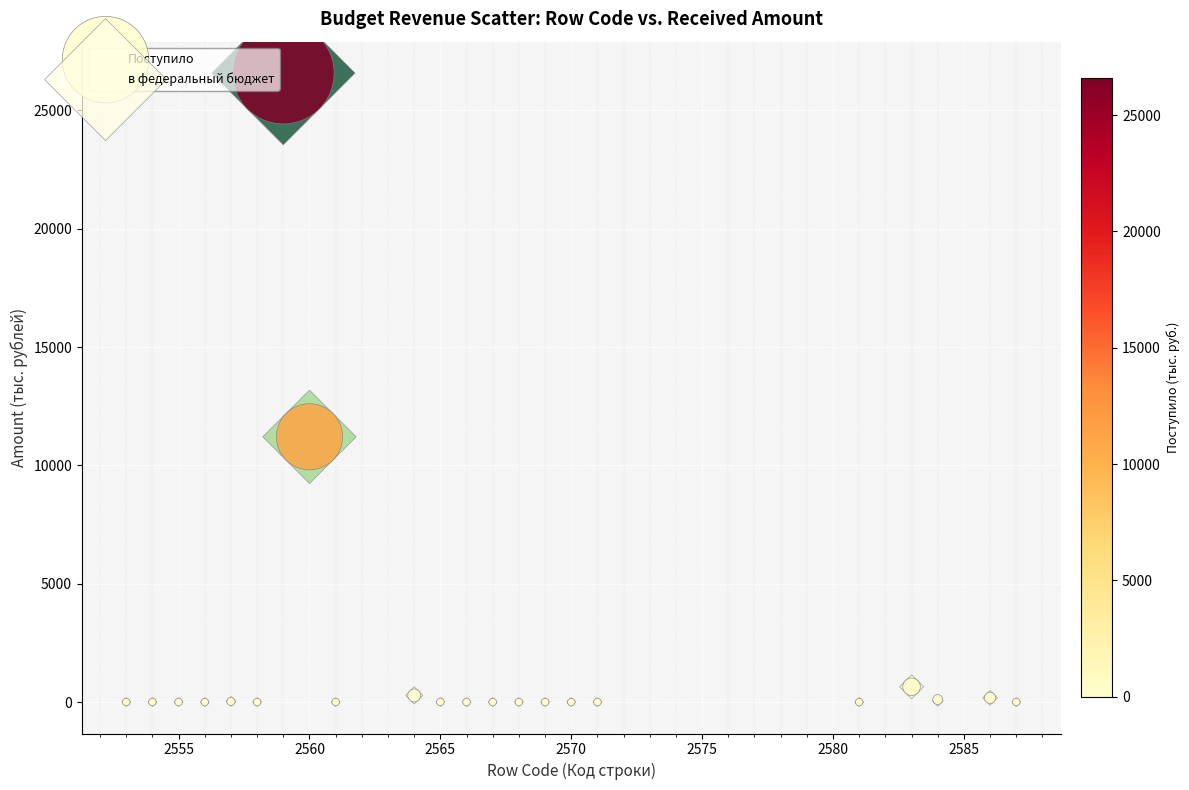

What are all the series names shown in the legend?

Поступило, в федеральный бюджет